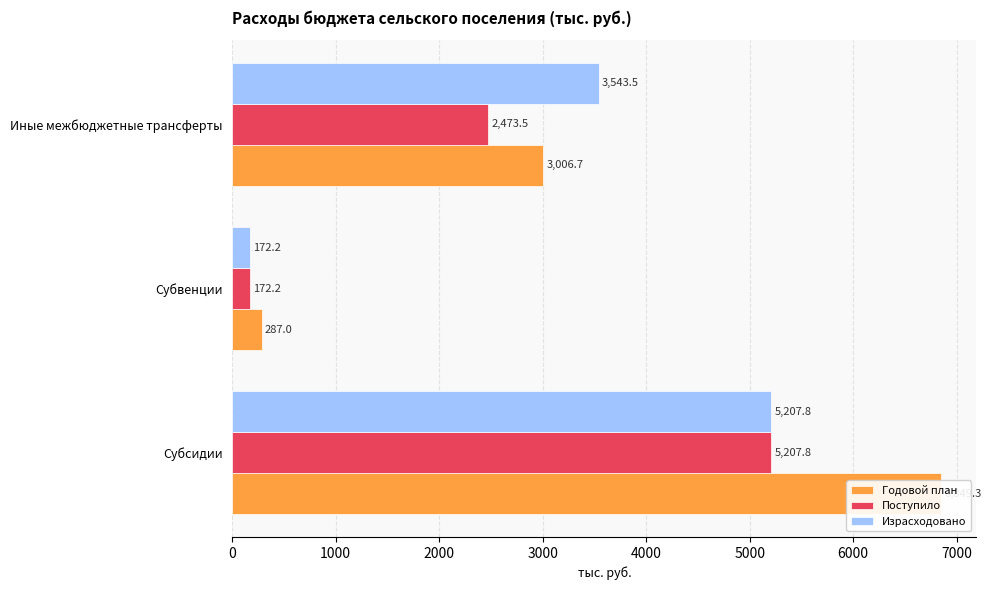

What is the average value of the Поступило series?

2617.8